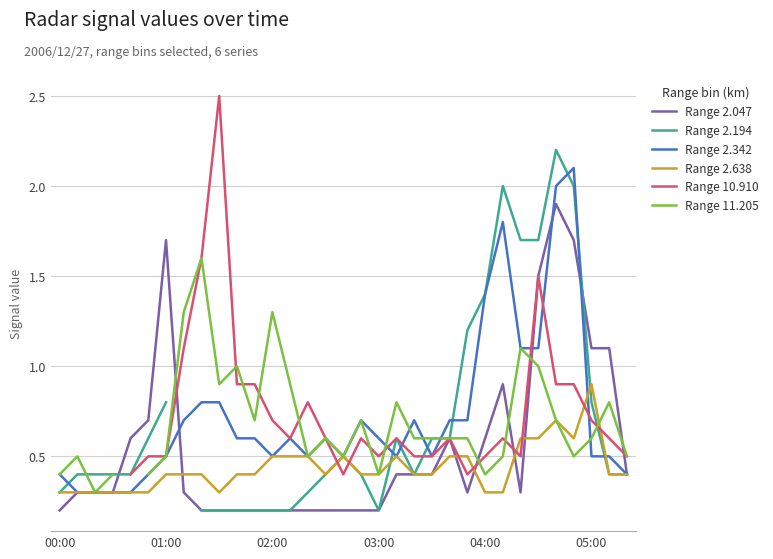

At which label is Range 2.342 closest to 1?

26